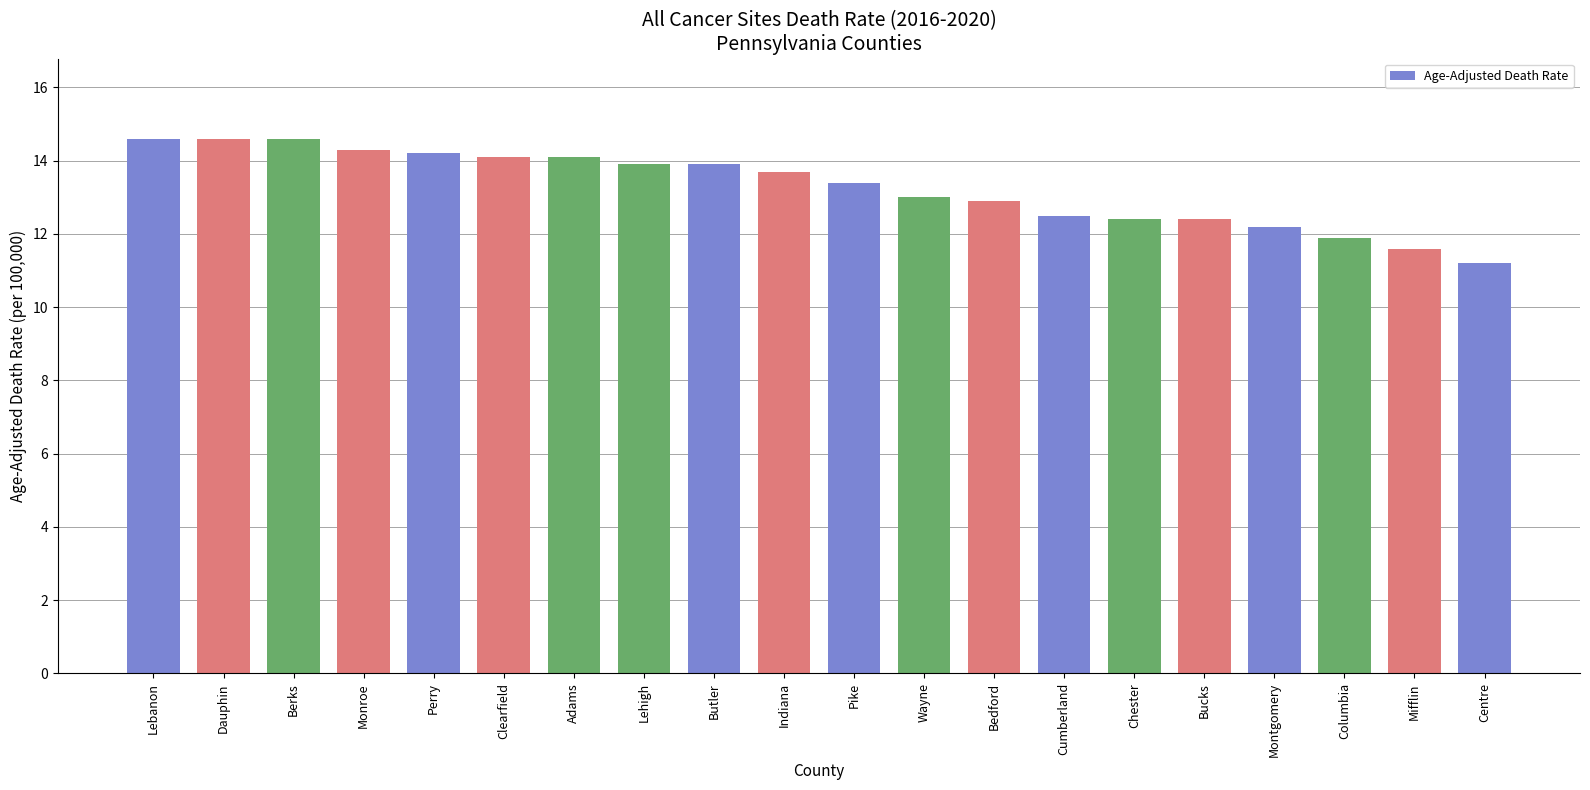

What is the change in value from Lebanon to Lehigh?

-0.7